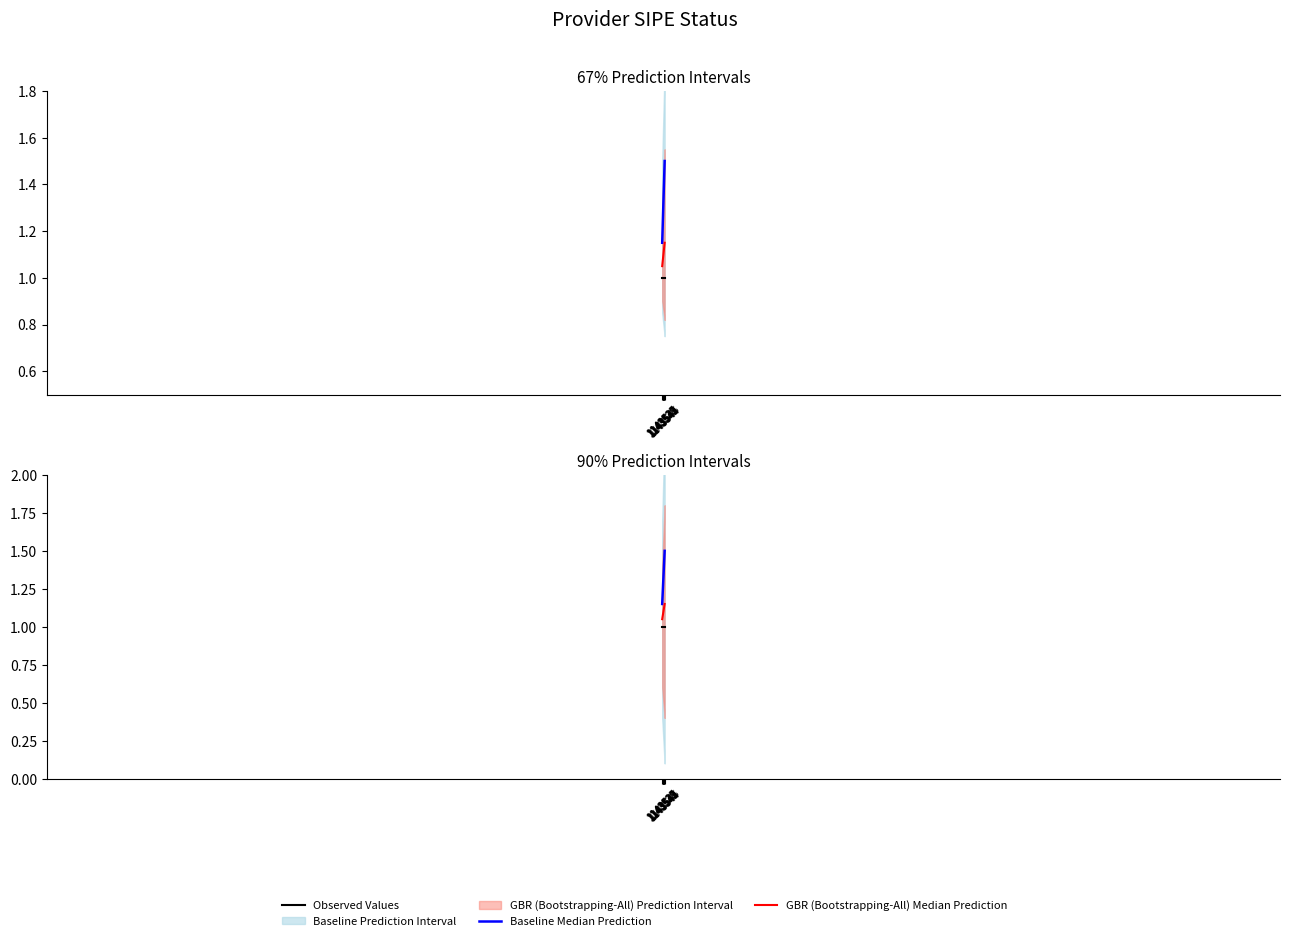

Which series changed the most between 1143541 and 1143545?

Baseline Median Prediction